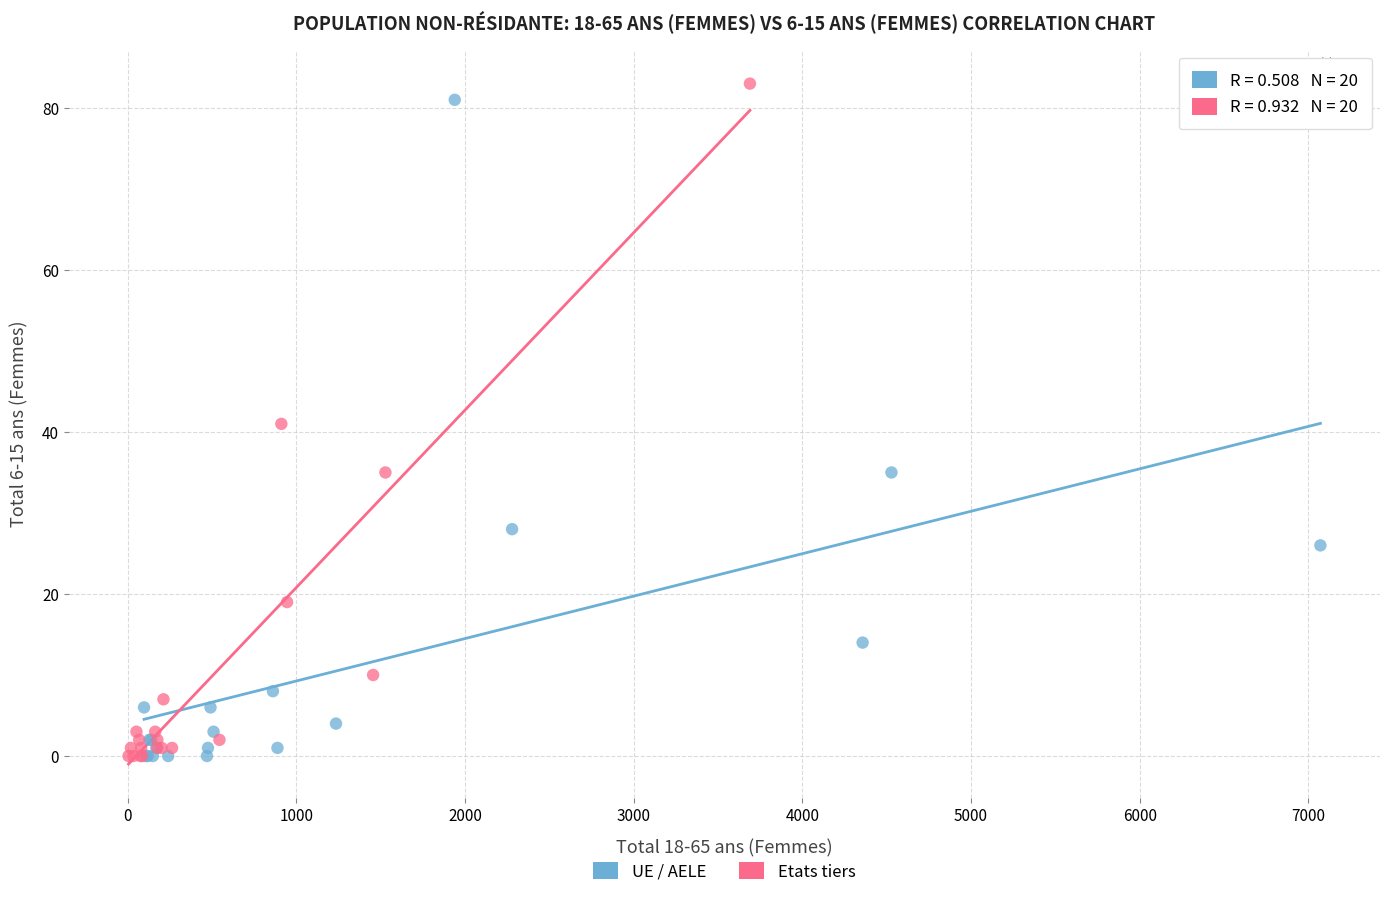

Which series has the widest spread of Y values?

Etats tiers